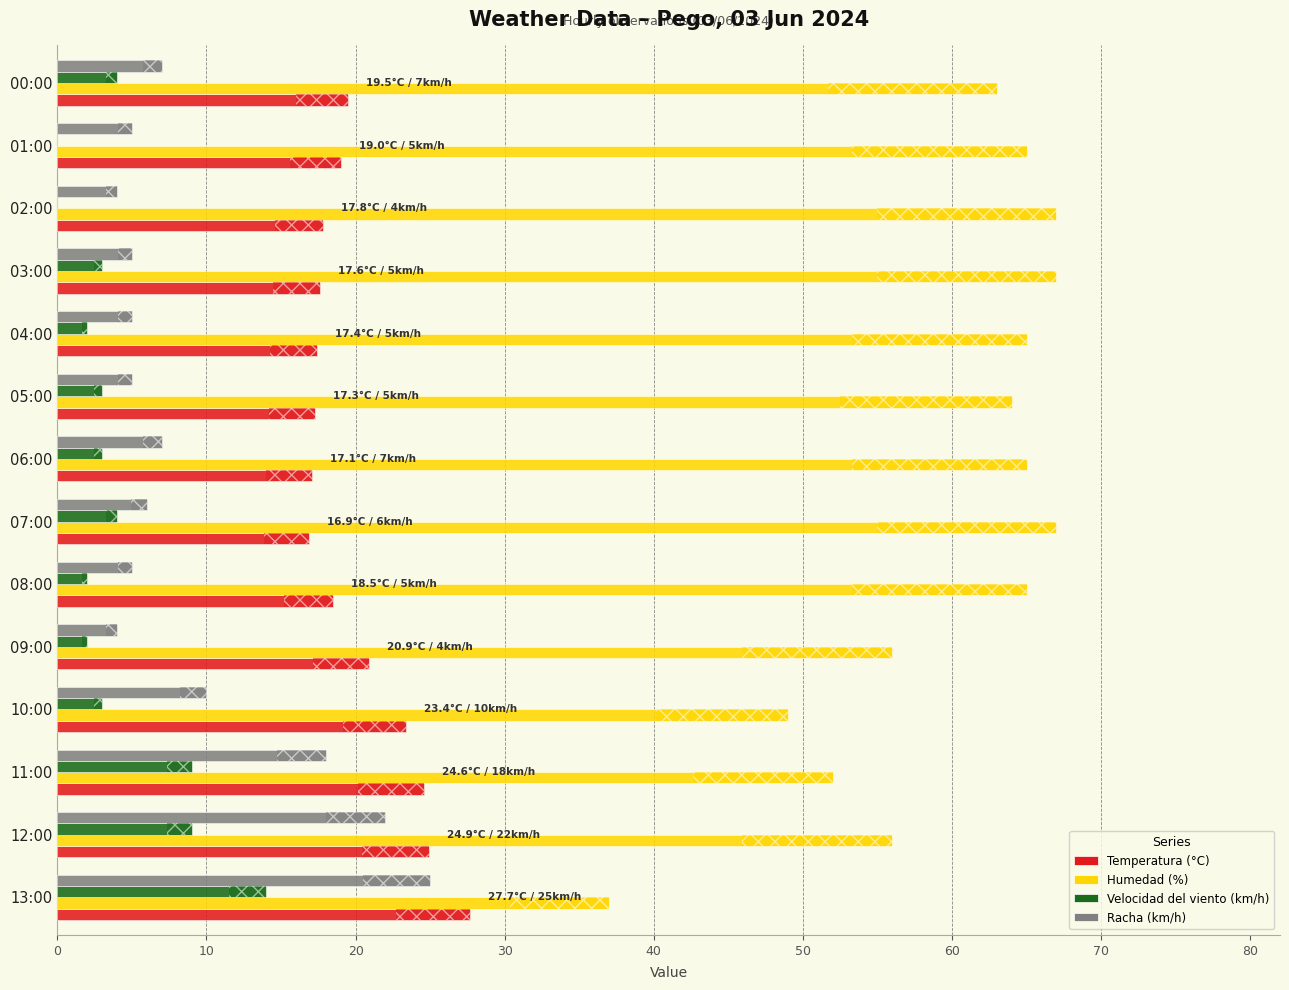

Reading left to right, transcribe all the data shown in this chart.

Temperatura (°C): 27.7	24.9	24.6	23.4	20.9	18.5	16.9	17.1	17.3	17.4	17.6	17.8	19.0	19.5
Humedad (%): 37.0	56.0	52.0	49.0	56.0	65.0	67.0	65.0	64.0	65.0	67.0	67.0	65.0	63.0
Velocidad del viento (km/h): 14.0	9.0	9.0	3.0	2.0	2.0	4.0	3.0	3.0	2.0	3.0	0.0	0.0	4.0
Racha (km/h): 25.0	22.0	18.0	10.0	4.0	5.0	6.0	7.0	5.0	5.0	5.0	4.0	5.0	7.0